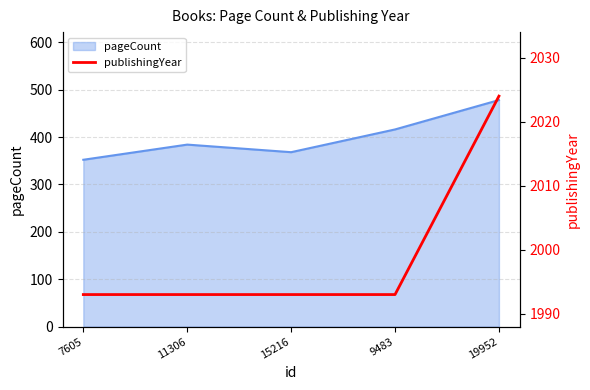

Rank the categories by pageCount value from lowest to highest.

7605, 15216, 11306, 9483, 19952